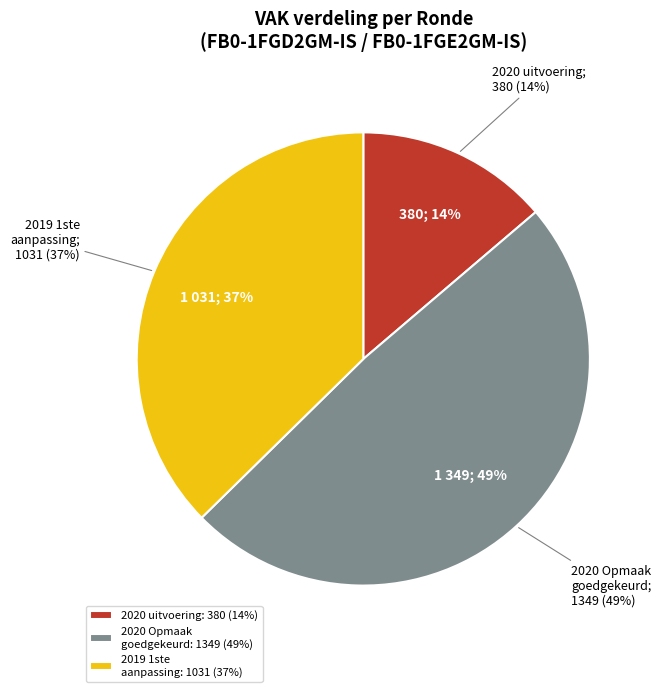

Which category has the smallest portion of the pie?

2020 uitvoering (VAK=380)